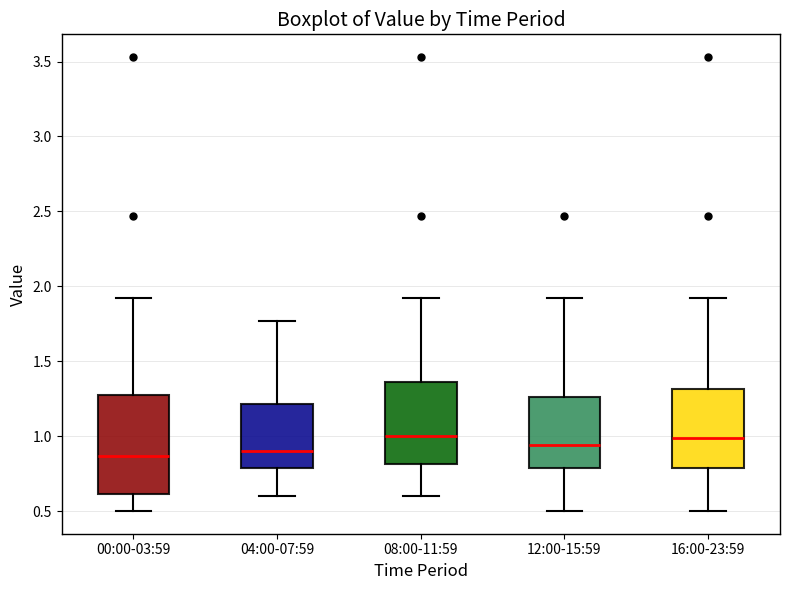

Reading left to right, transcribe this box plot: for each box, give where its median line is, the range the box spans, and where its two whiskers end, as read against the y-axis. The values are not printed on the chart, so give them approximately, as read against the axis.

00:00-03:59: median 0.85, box 0.60 to 1.30, whiskers 0.50 to 1.90
04:00-07:59: median 0.90, box 0.80 to 1.20, whiskers 0.60 to 1.75
08:00-11:59: median 1.00, box 0.80 to 1.35, whiskers 0.60 to 1.90
12:00-15:59: median 0.95, box 0.80 to 1.25, whiskers 0.50 to 1.90
16:00-23:59: median 1.00, box 0.80 to 1.30, whiskers 0.50 to 1.90